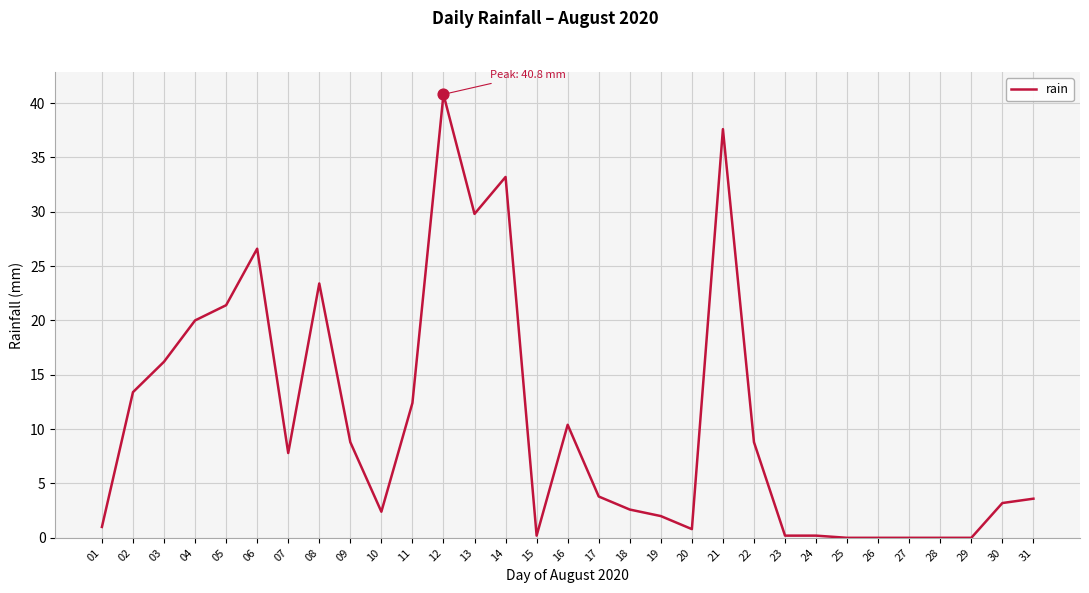

Between 17 and 22, which is larger?

22